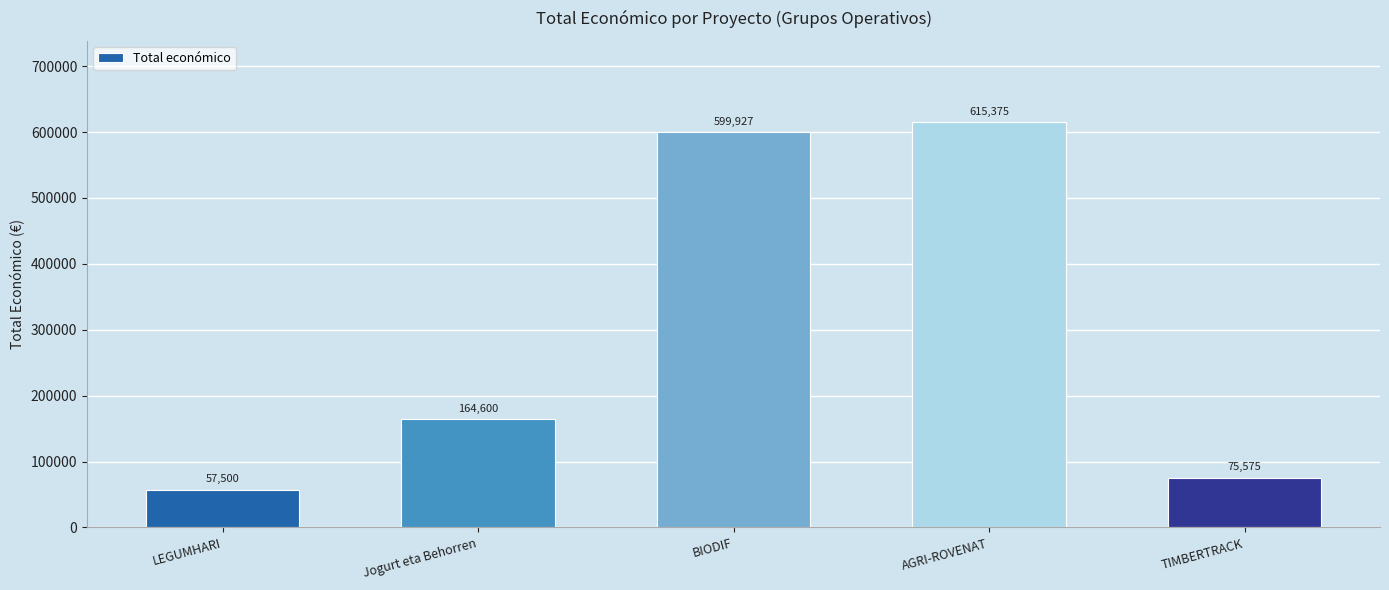

The chart shows a value of 896472 at AGRI-ROVENAT. True or false?

False